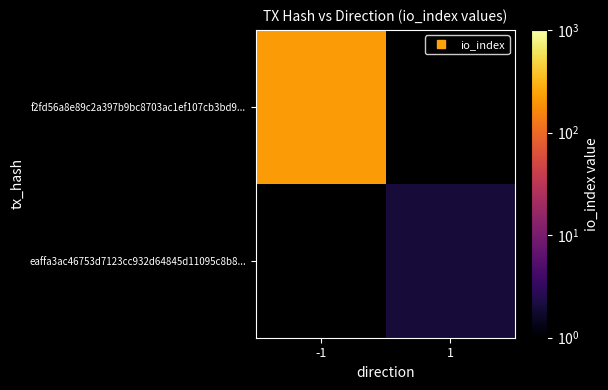

Which series has the largest range (max minus min)?

f2fd56a8e89c2a397b9bc8703ac1ef107cb3bd9...